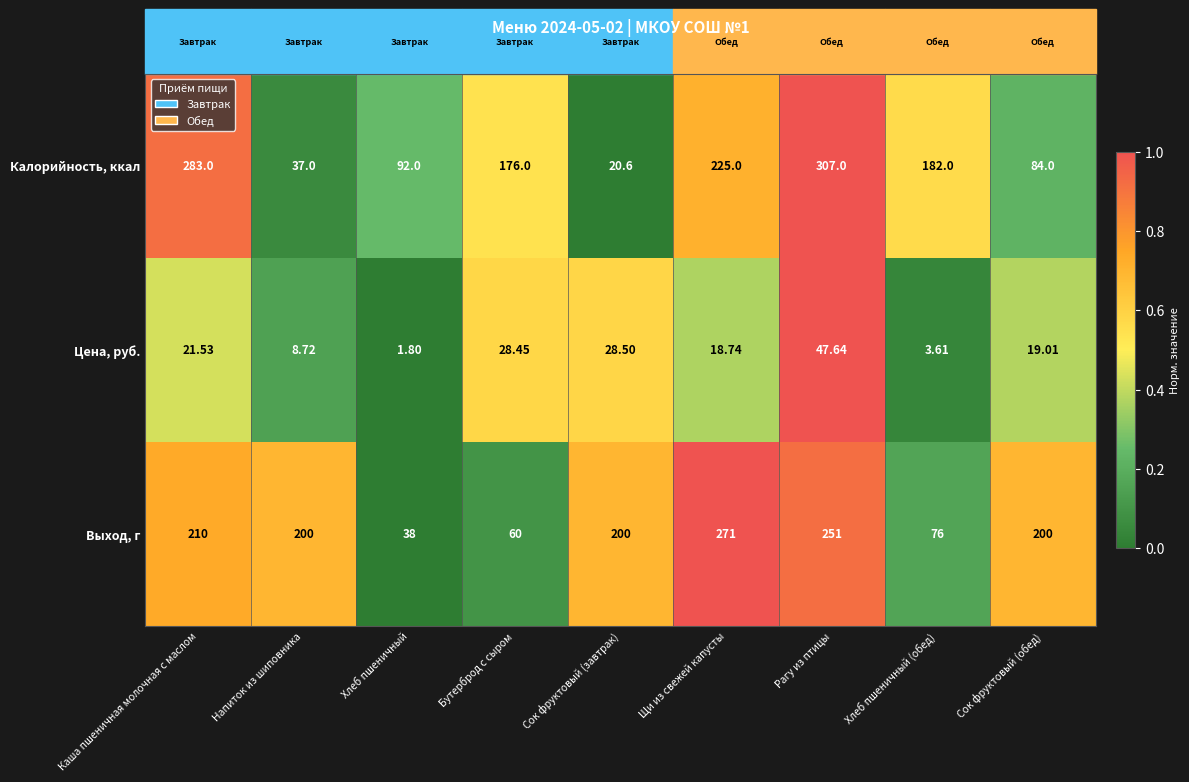

Rank the series by their maximum value, from lowest to highest.

Цена, руб., Выход, г, Калорийность, ккал